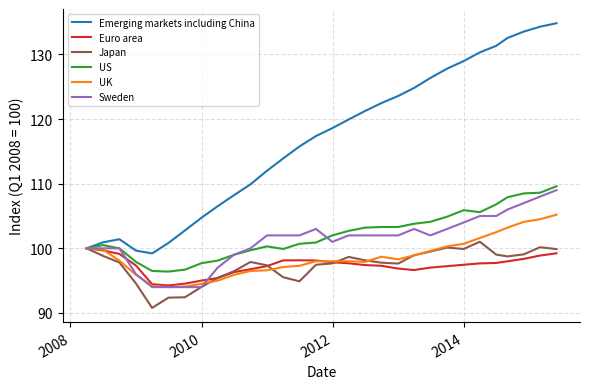

What is the sum of all Euro area values?

2919.9